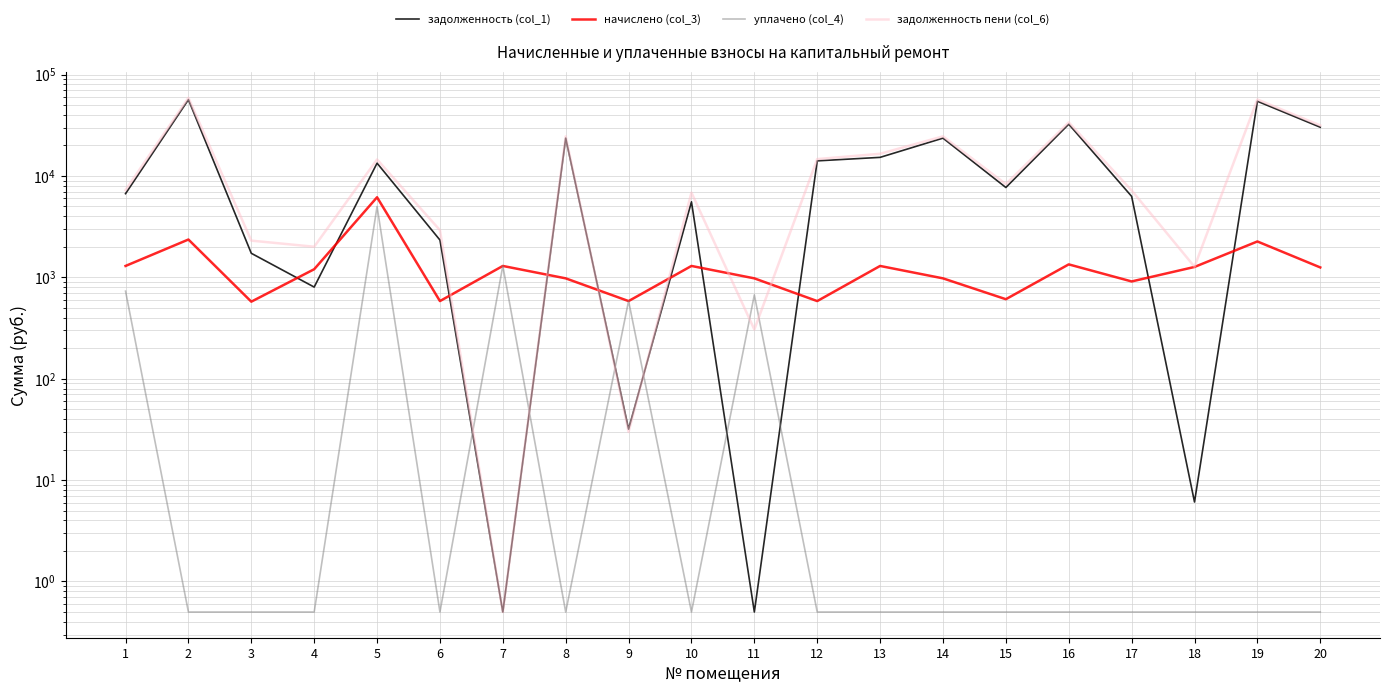

Reading left to right, list all the values displayed in this chart.

задолженность (col_1): 1=6685.2	2=56567.1	3=1725.8	4=801.3	5=13374.1	6=2332.2	7=0.5	8=23591.2	9=31.8	10=5555.7	11=0.5	12=14079.2	13=15246.1	14=23591.2	15=7691.4	16=32396.6	17=6290.5	18=6.1	19=54523.4	20=30230.4
начислено (col_3): 1=1294.8	2=2359.5	3=575.2	4=1202.0	5=6160.4	6=583.0	7=1294.8	8=977.0	9=583.0	10=1294.8	11=977.0	12=583.0	13=1294.8	14=977.0	15=608.4	16=1341.6	17=910.6	18=1265.5	19=2257.9	20=1251.9
уплачено (col_4): 1=730.0	2=0.5	3=0.5	4=0.5	5=5000.0	6=0.5	7=1299.1	8=0.5	9=585.0	10=0.5	11=671.3	12=0.5	13=0.5	14=0.5	15=0.5	16=0.5	17=0.5	18=0.5	19=0.5	20=0.5
задолженность пени (col_6): 1=7250.0	2=58926.6	3=2301.0	4=2003.3	5=14534.4	6=2915.2	7=0.5	8=24568.1	9=29.9	10=6850.5	11=305.6	12=14662.3	13=16540.9	14=24568.1	15=8299.8	16=33738.2	17=7201.1	18=1271.6	19=56781.4	20=31482.3